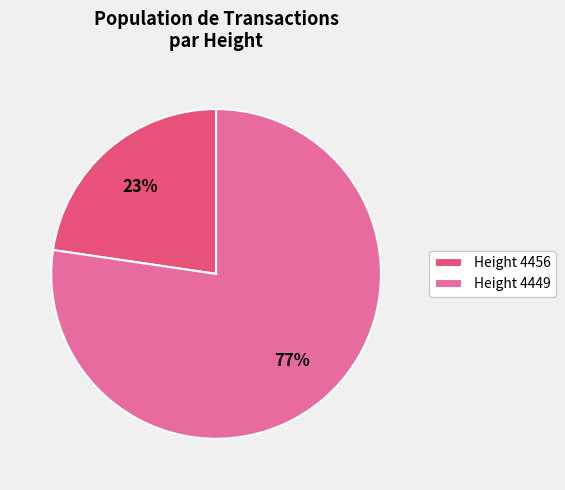

Between Height 4449 and Height 4456, which is larger?

Height 4449